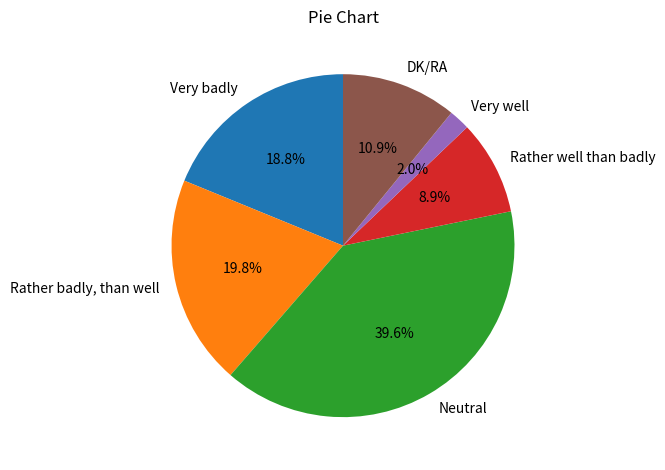

What percentage do DK/RA and Rather badly, than well together represent?

30.7%